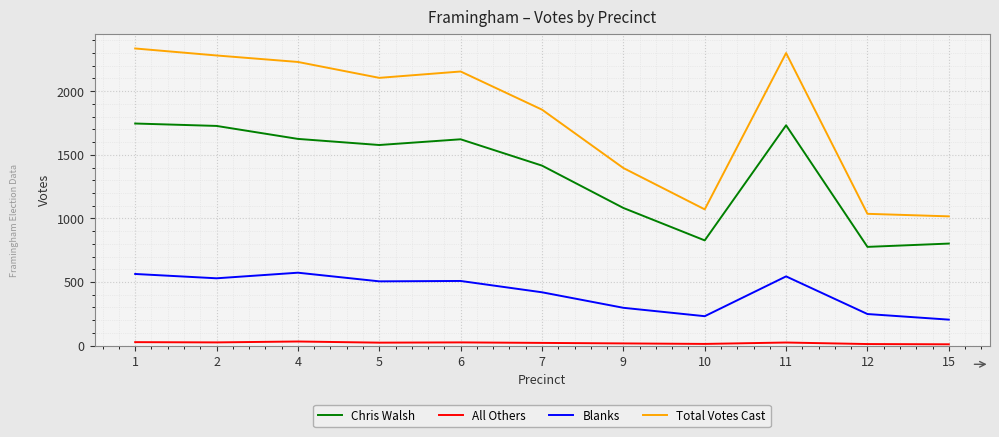

What is the total value across all series at 2?

4562